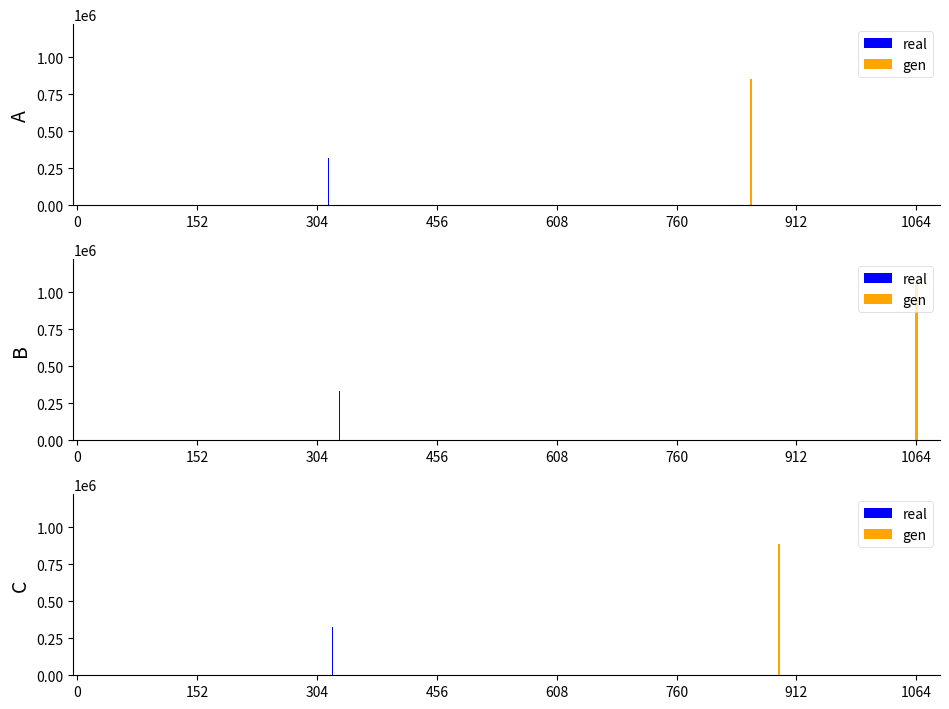

True or false: EID has a value of 126512 at 賞(研究).

False